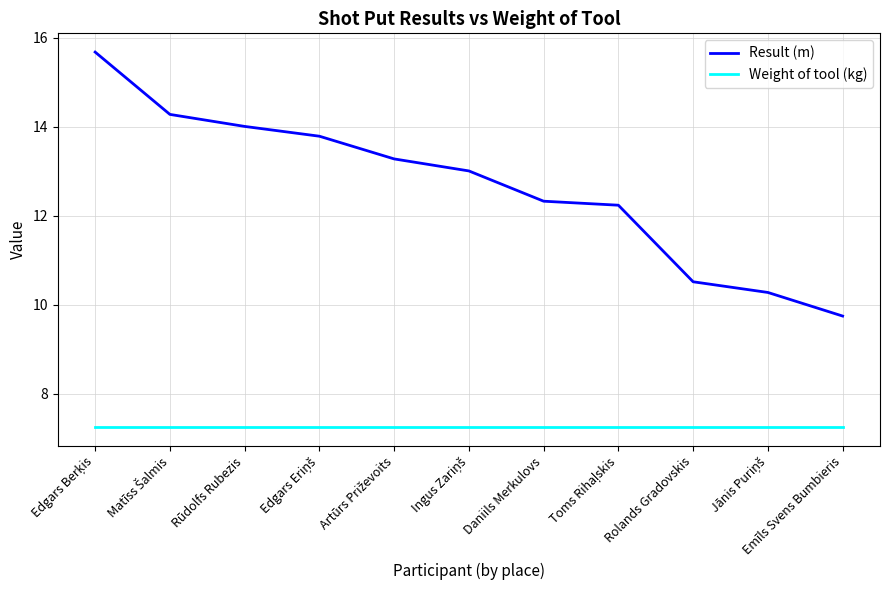

What is the minimum value for Weight of tool (kg)?

7.3